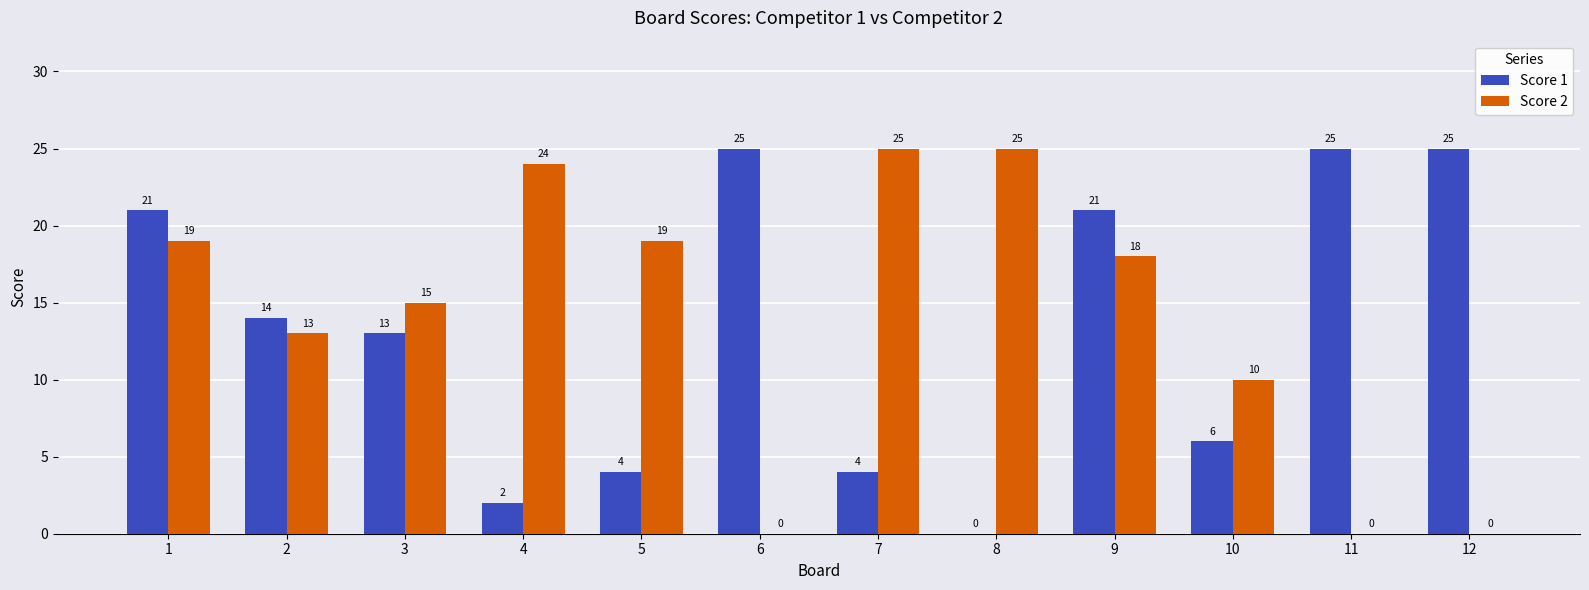

Read the Score 1 value at 9, to the nearest 5.

20